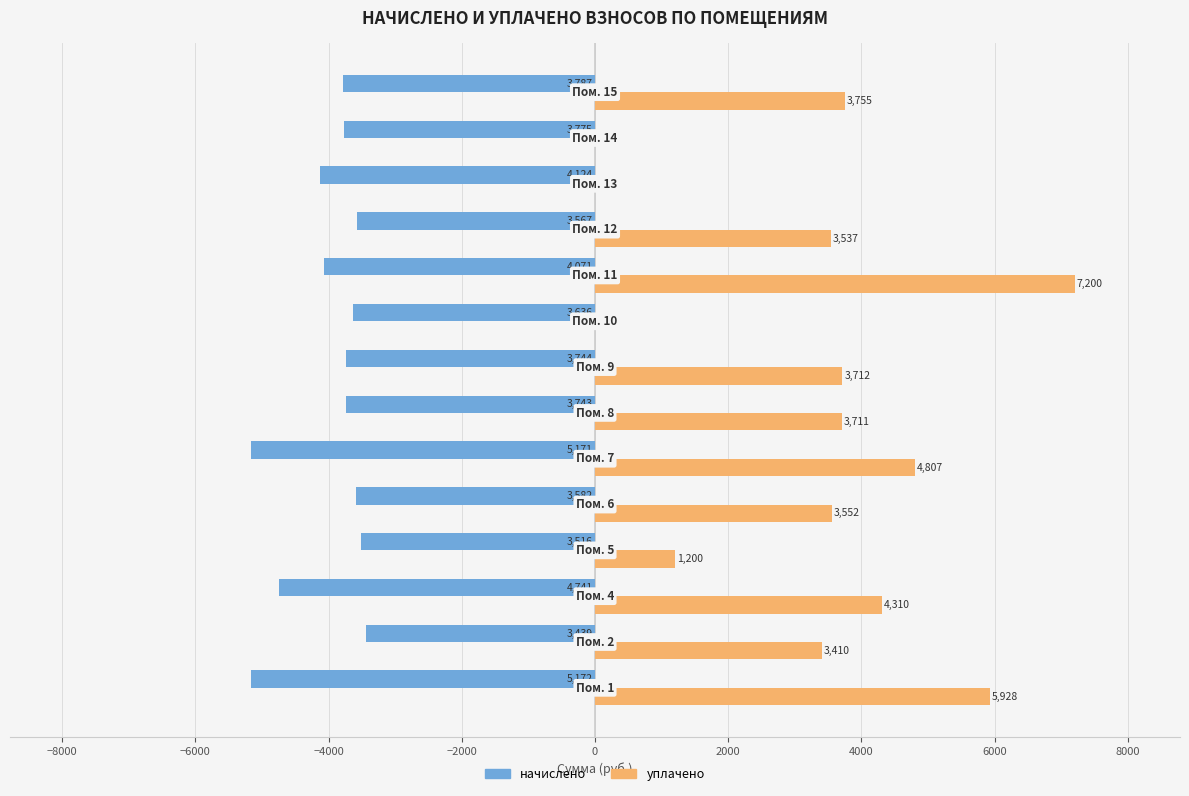

What is the maximum value shown in the chart?

7200.0